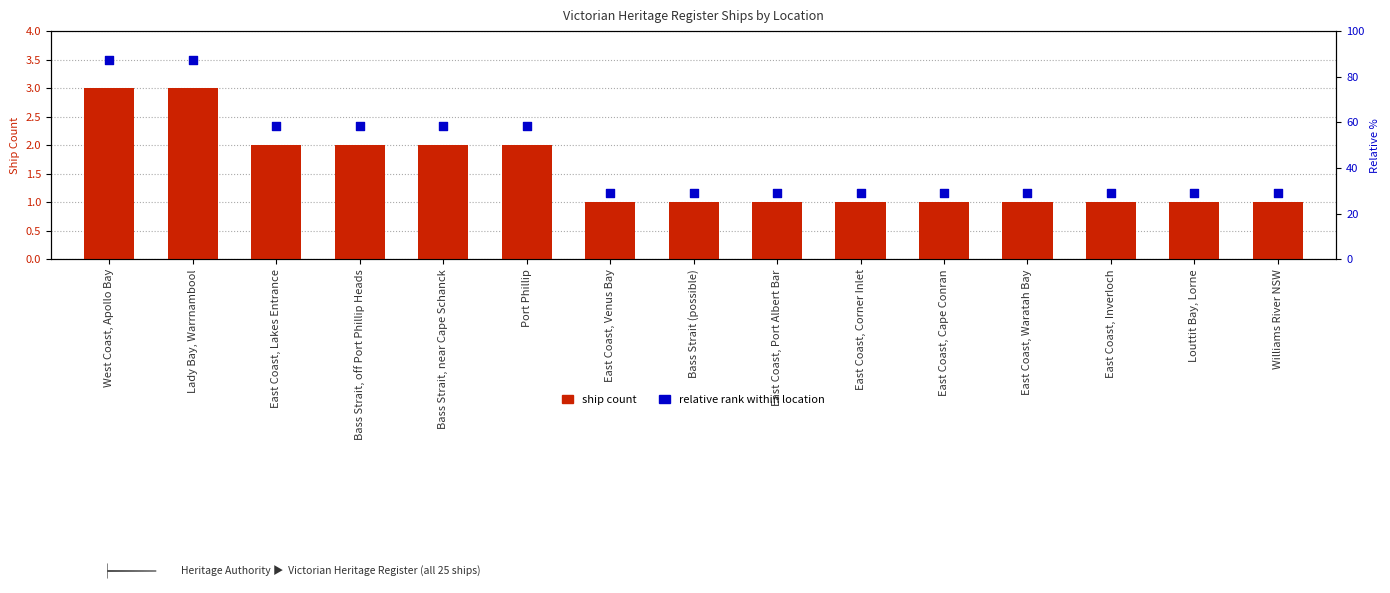

At which category is the sum across all series the highest?

West Coast, Apollo Bay